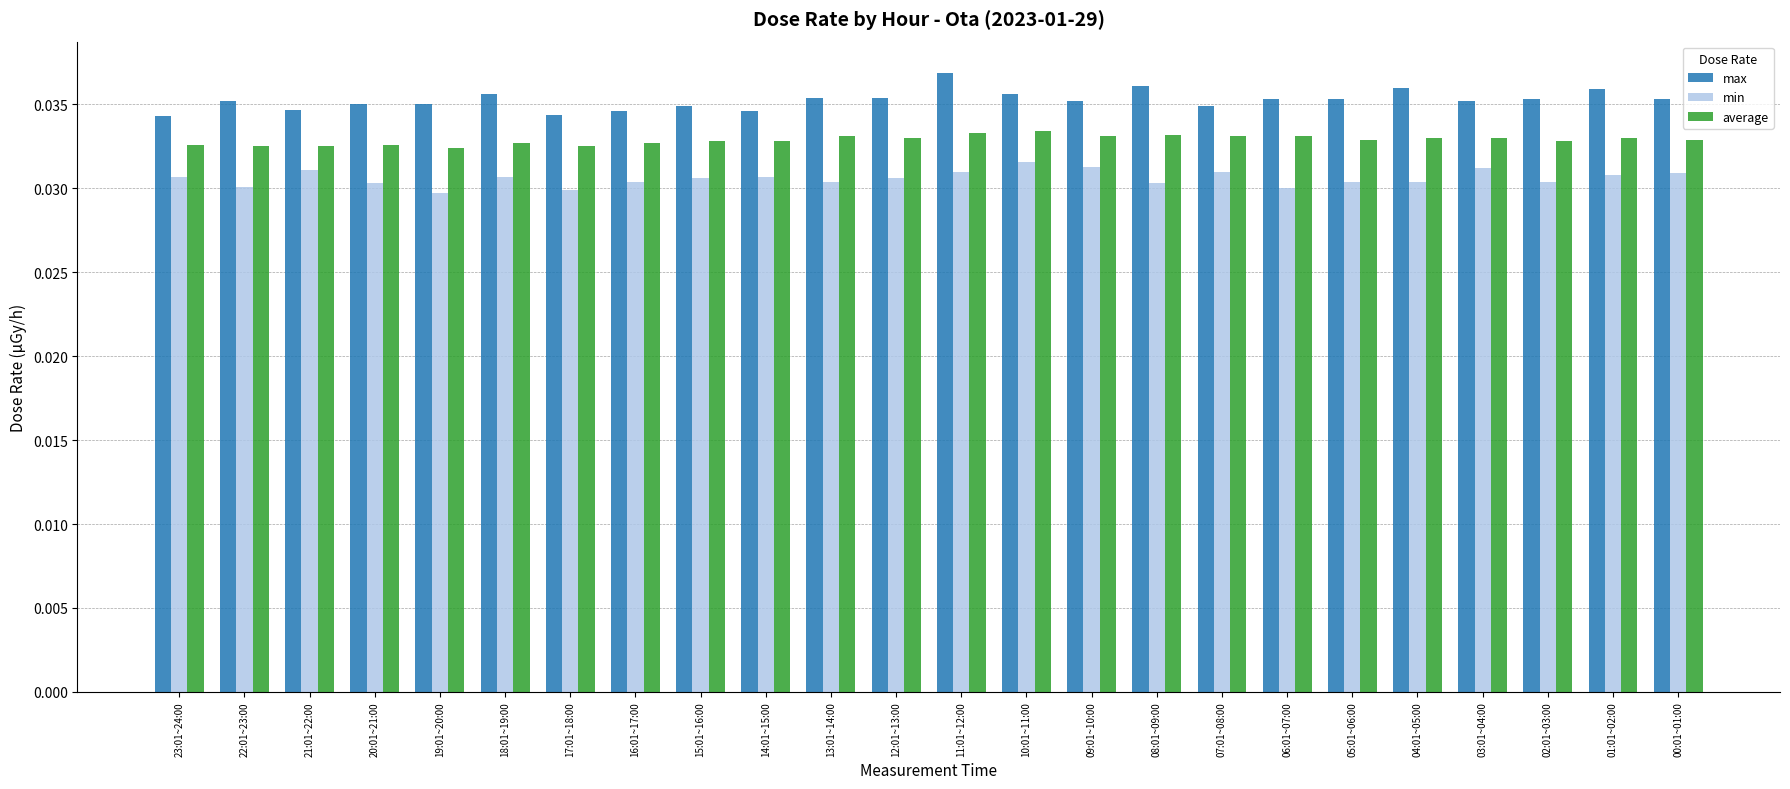

The max series shows 0.1 at 12:01~13:00. True or false?

False